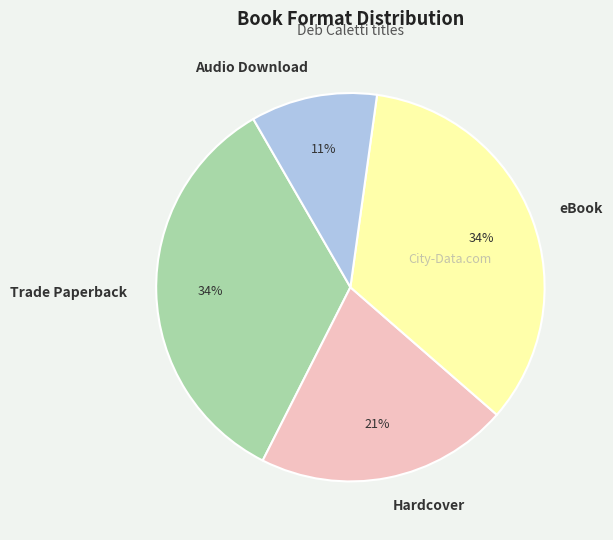

Is there any slice that represents more than half of the pie?

No